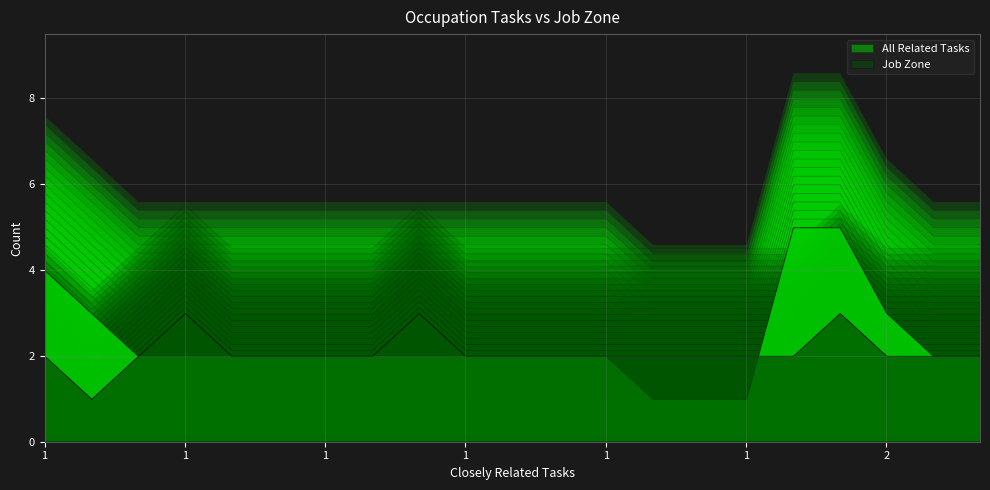

Which series has the largest total across all categories?

All Related Tasks